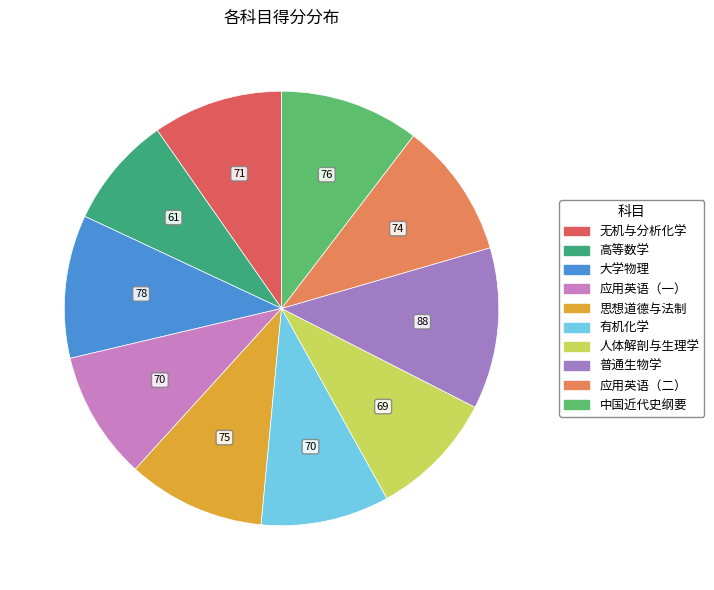

Does 人体解剖与生理学 account for over 50% of the chart?

No